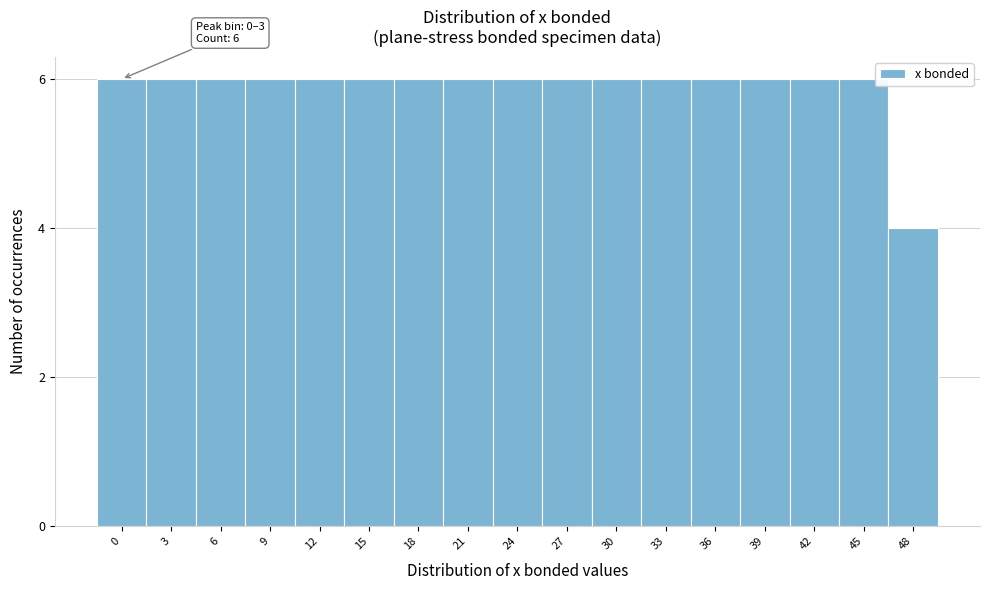

Reading left to right, what are all the values shown in this chart?

6	6	6	6	6	6	6	6	6	6	6	6	6	6	6	6	4